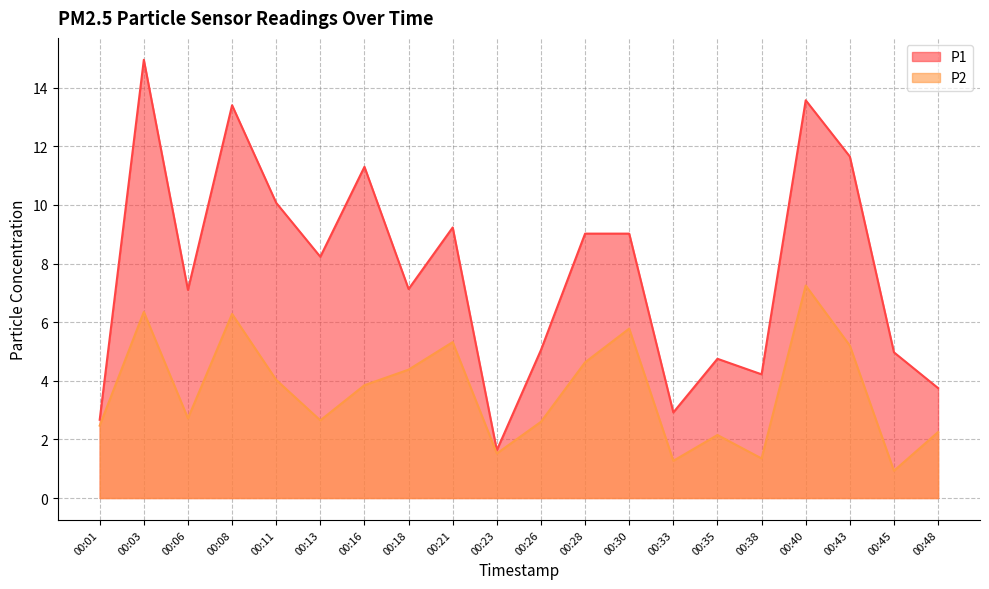

Reading left to right, transcribe all the data shown in this chart.

P1: 2.7	14.9	7.1	13.4	10.1	8.2	11.3	7.1	9.2	1.6	5.0	9.0	9.0	2.9	4.8	4.2	13.6	11.7	5.0	3.8
P2: 2.5	6.3	2.7	6.3	4.0	2.6	3.9	4.4	5.3	1.5	2.6	4.6	5.8	1.3	2.1	1.4	7.2	5.2	0.9	2.2